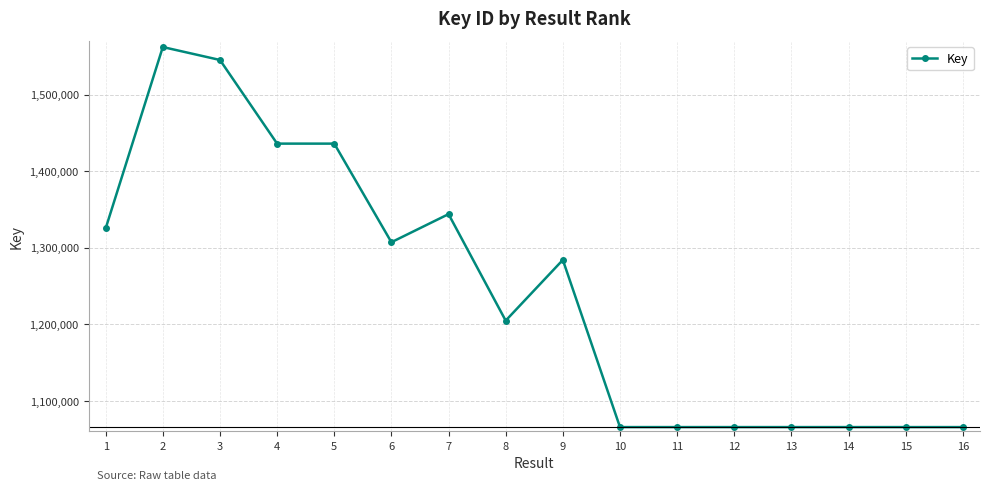

What is the greatest value displayed?

1562017